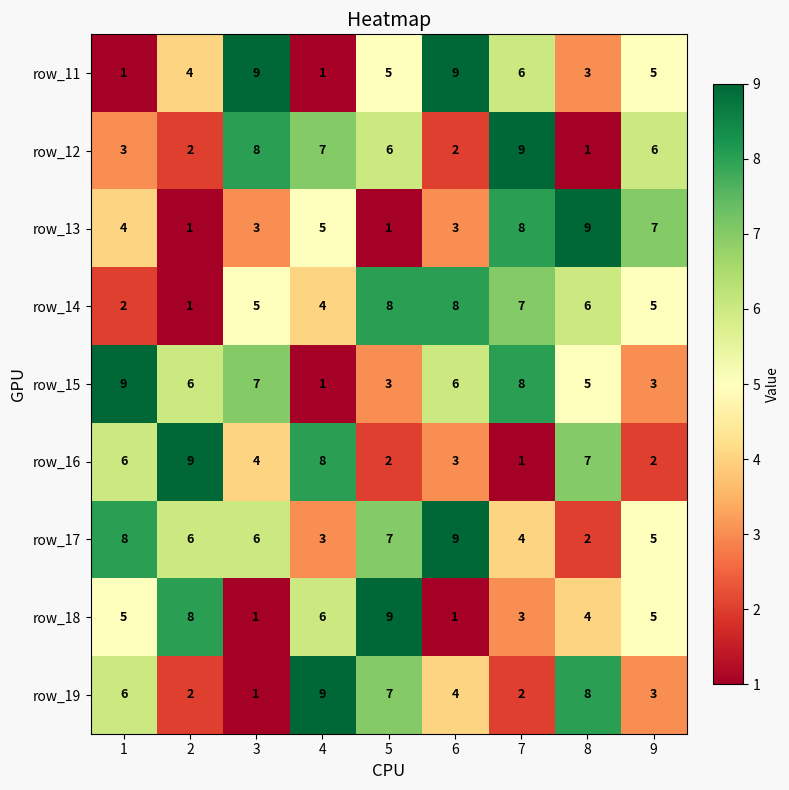

At how many categories does at least one series exceed 5?

9